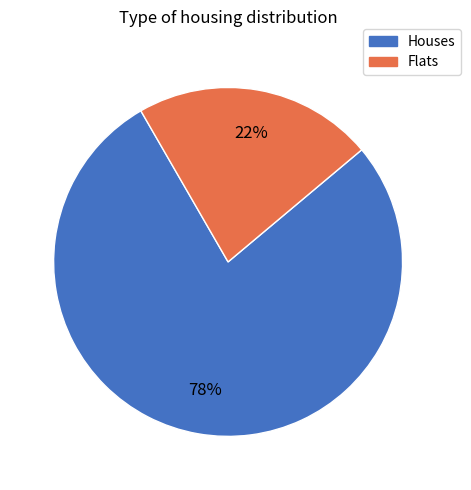

To the nearest percent, what is the average slice percentage?

50%